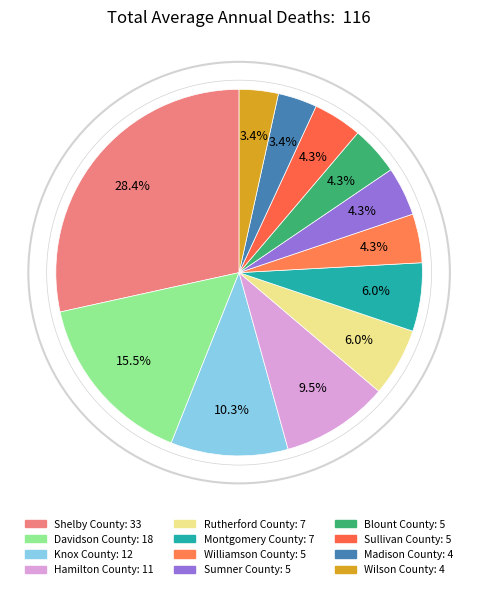

What percentage is the Madison County slice, to the nearest percent?

3%